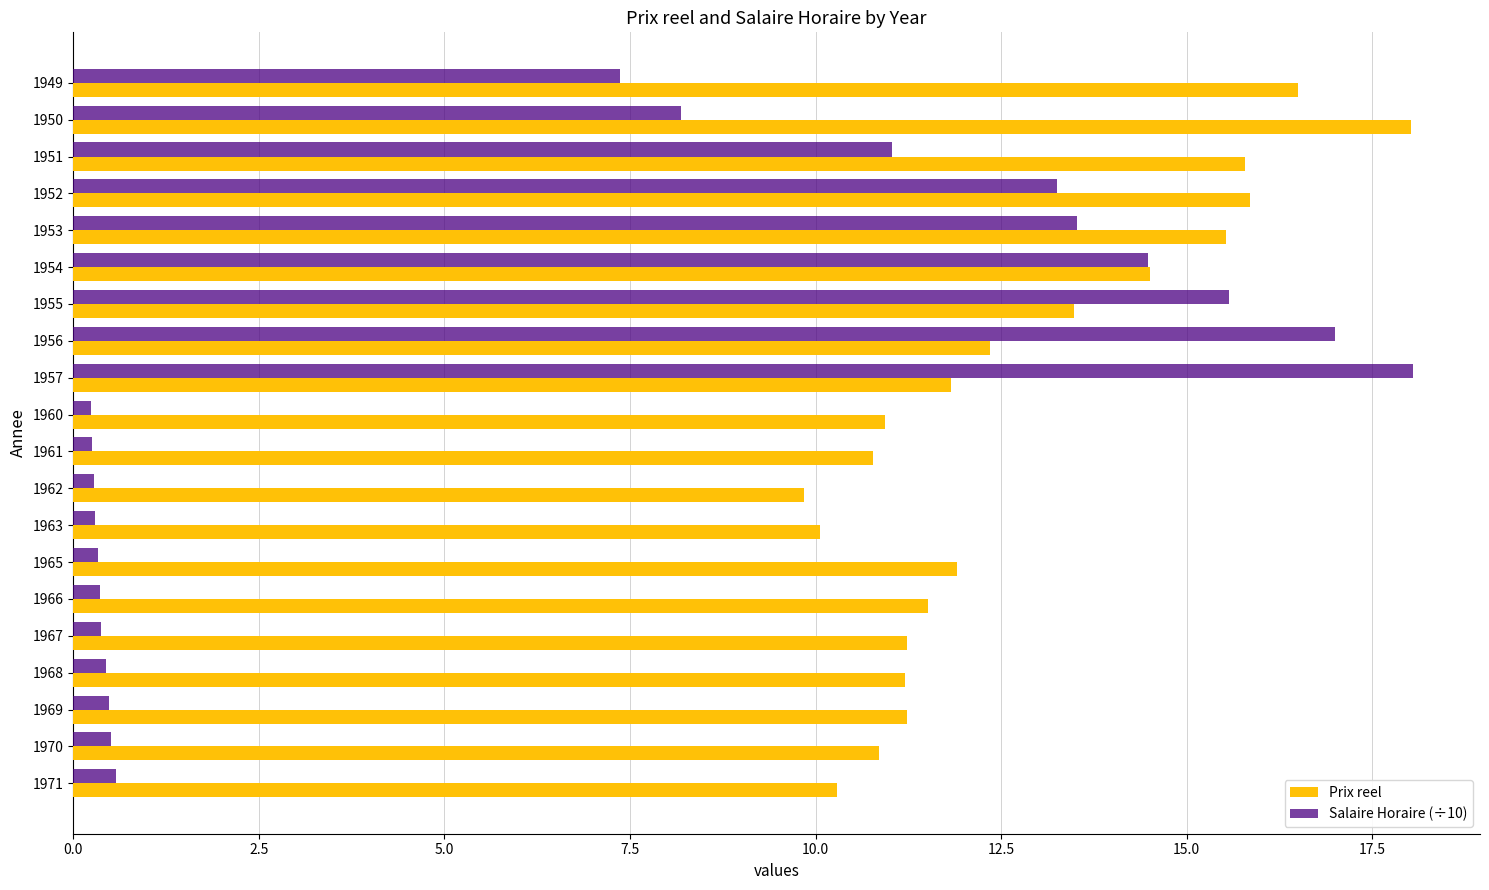

At 1970, list the series in order from smallest to largest.

Salaire Horaire (÷10), Prix reel